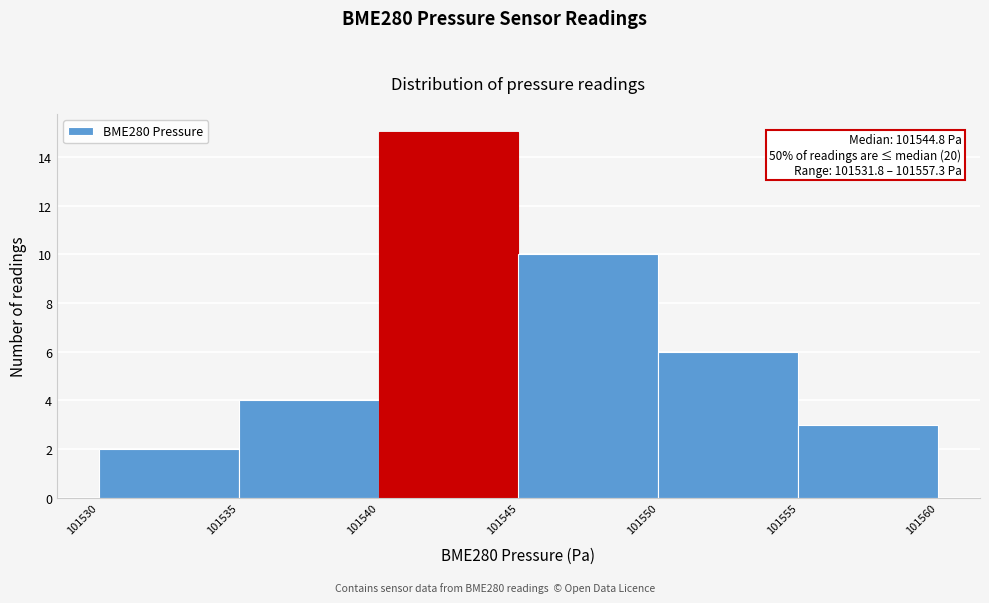

Which range on the x-axis has the tallest bar?

101540 to 101545